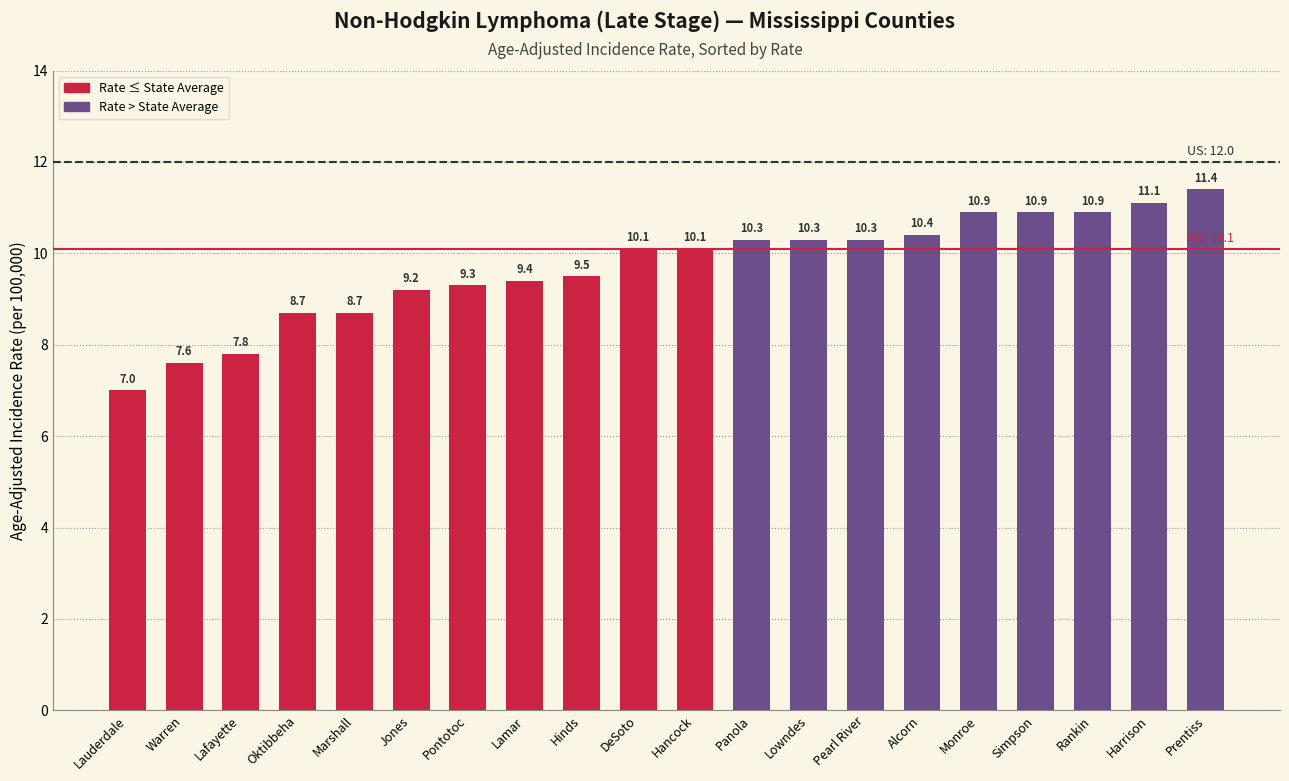

Are the bars horizontal?

No